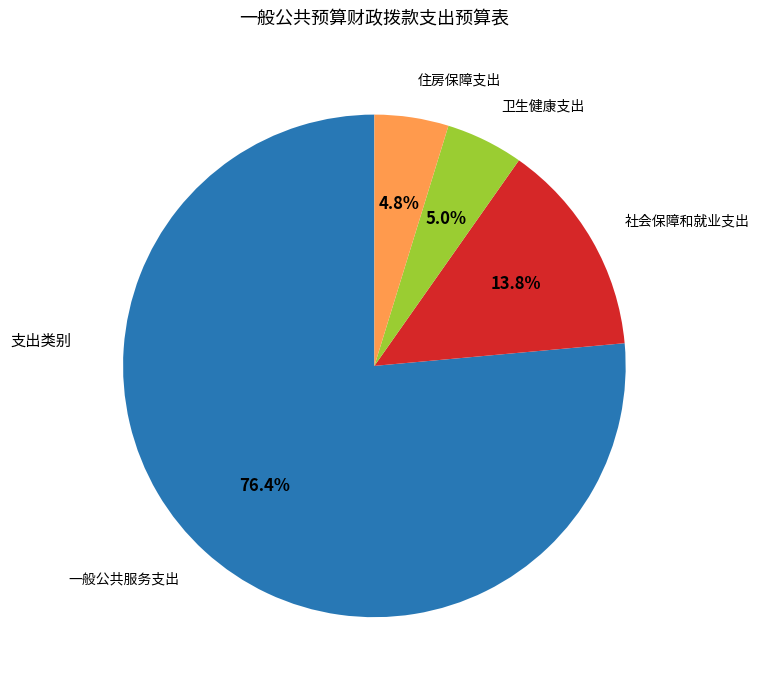

Approximately how many times larger is the value at 社会保障和就业支出 compared to 卫生健康支出?

2.8